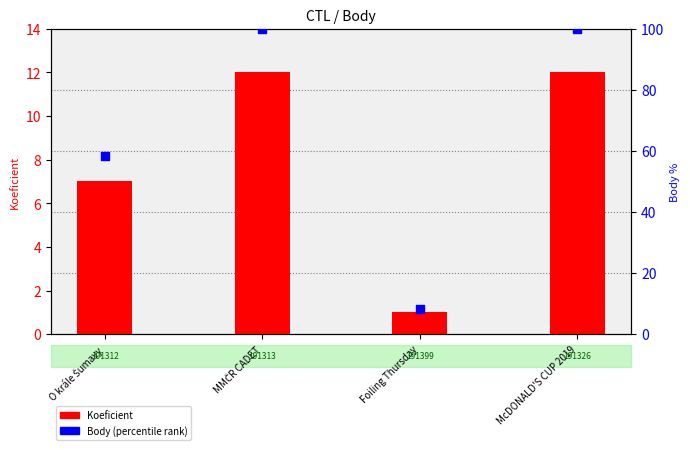

What are all the series names shown in the legend?

Koeficient, Body (percentile)